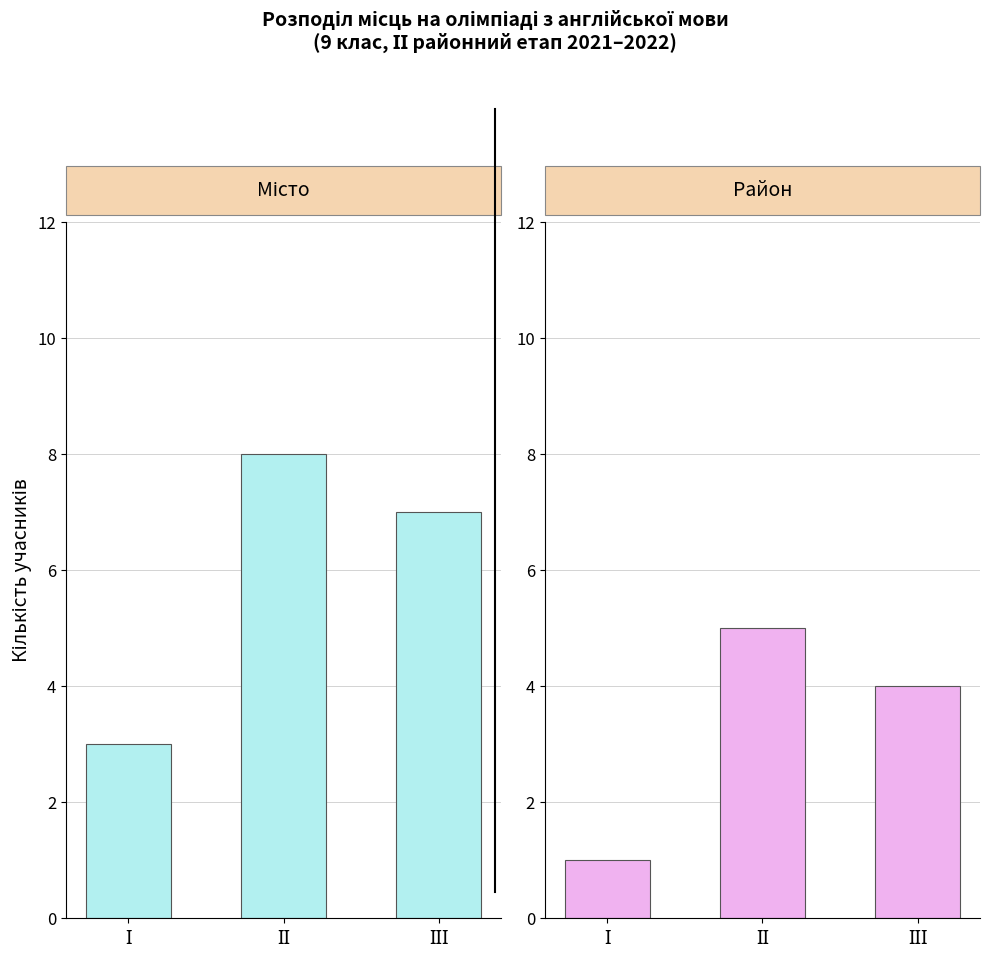

Does the chart contain stacked bars?

No